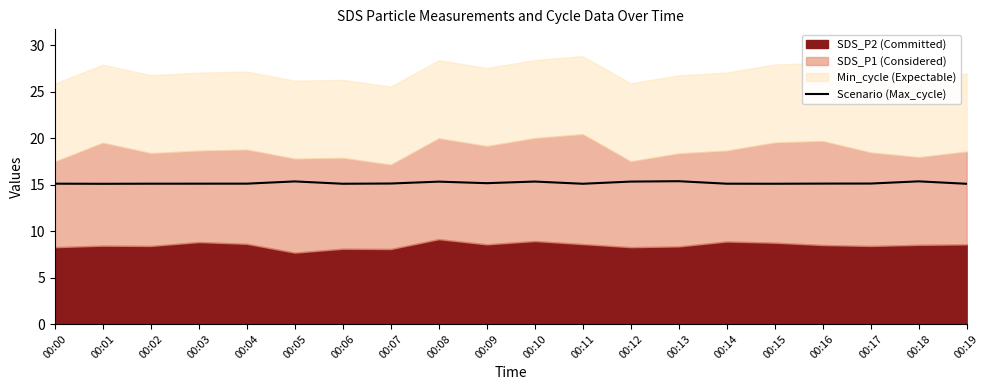

Is it true that the value at 00:05 is 6.1?

False